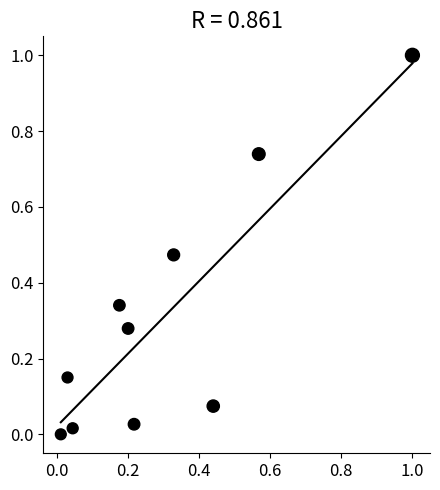

What is the range of Y values (max minus min)?

1.0